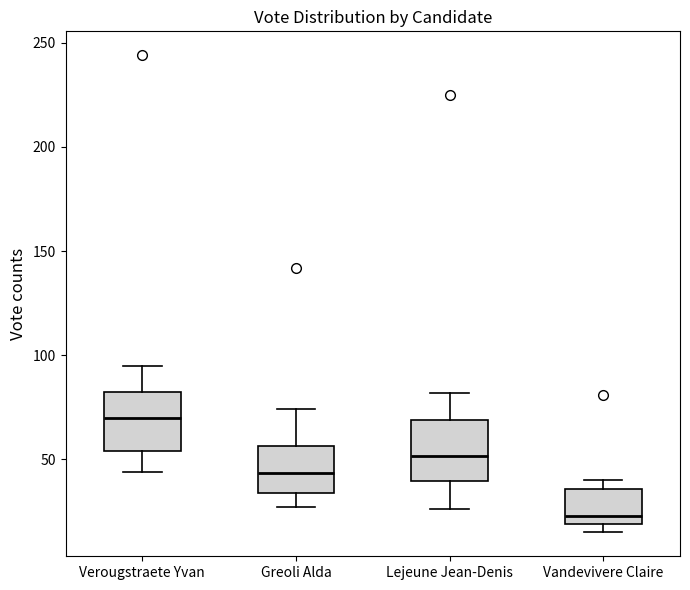

Where is the lower edge of the box for Vandevivere Claire on the y-axis? The values are not printed on the chart, so give them approximately, as read against the axis.

20